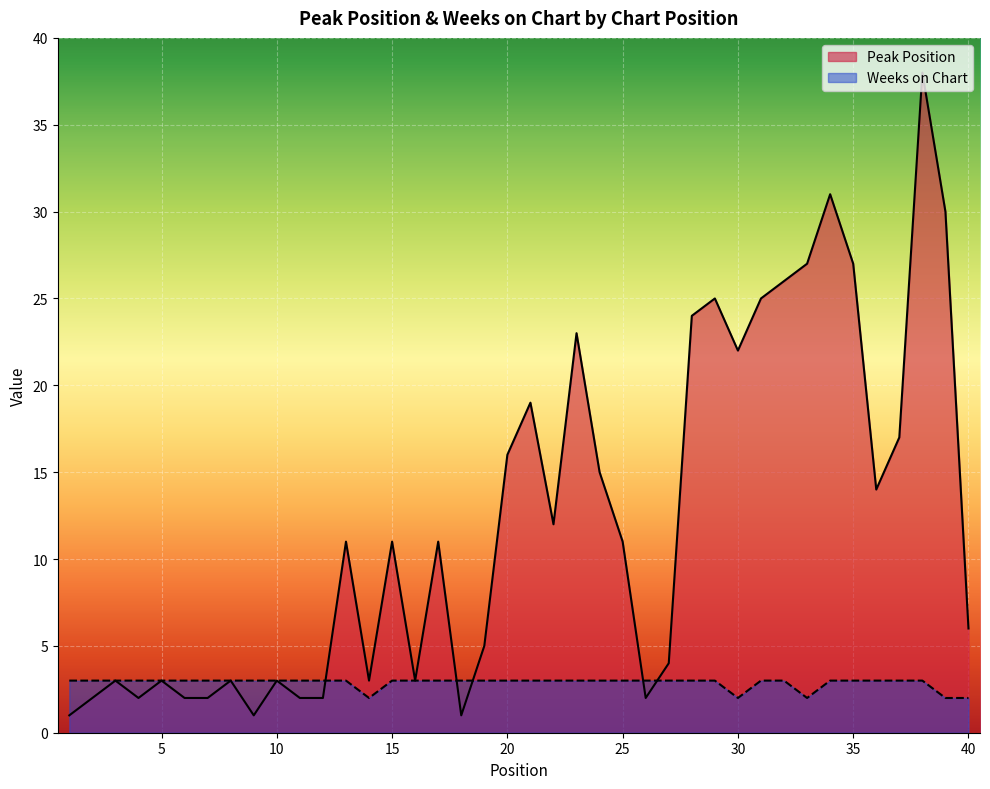

At which category does Peak Position reach its first local peak?

3